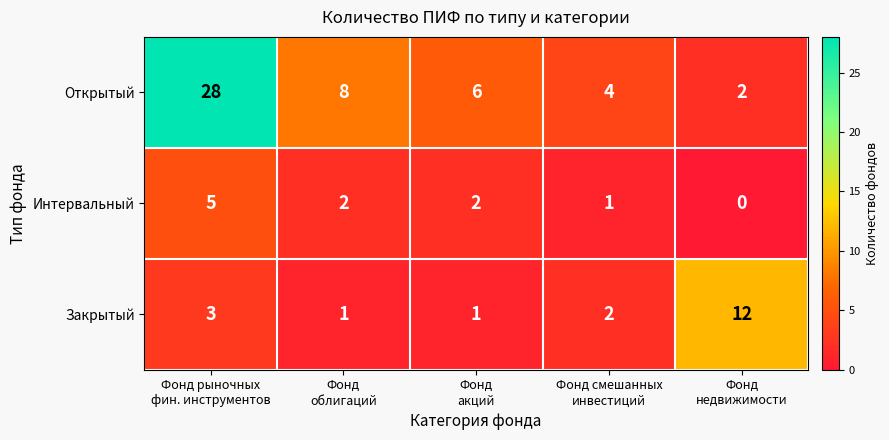

Rank the series by their maximum value, from highest to lowest.

Открытый, Закрытый, Интервальный